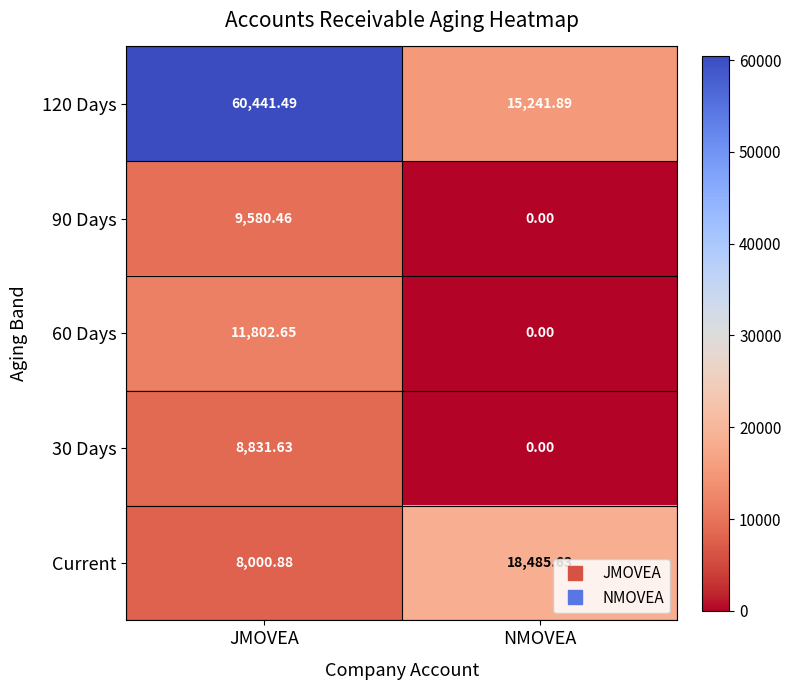

Rank the series at JMOVEA from lowest to highest value.

Current, 30 Days, 90 Days, 60 Days, 120 Days